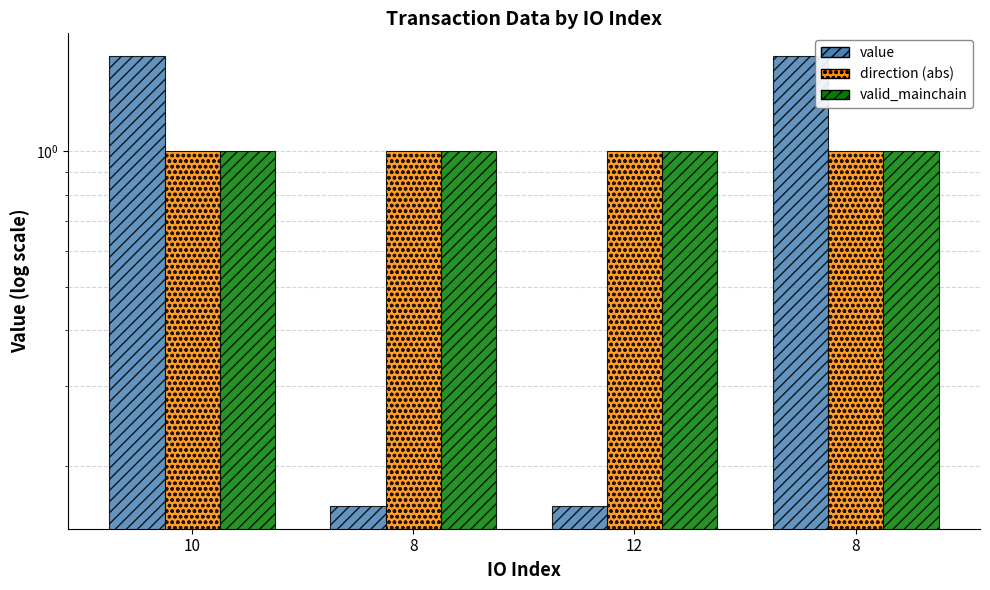

What is the value of the value bar at the 1st from the left?

1.6